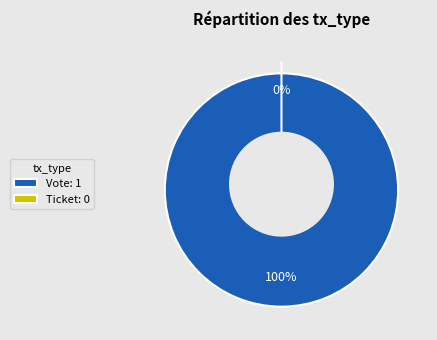

Which category has the smallest portion of the pie?

Ticket